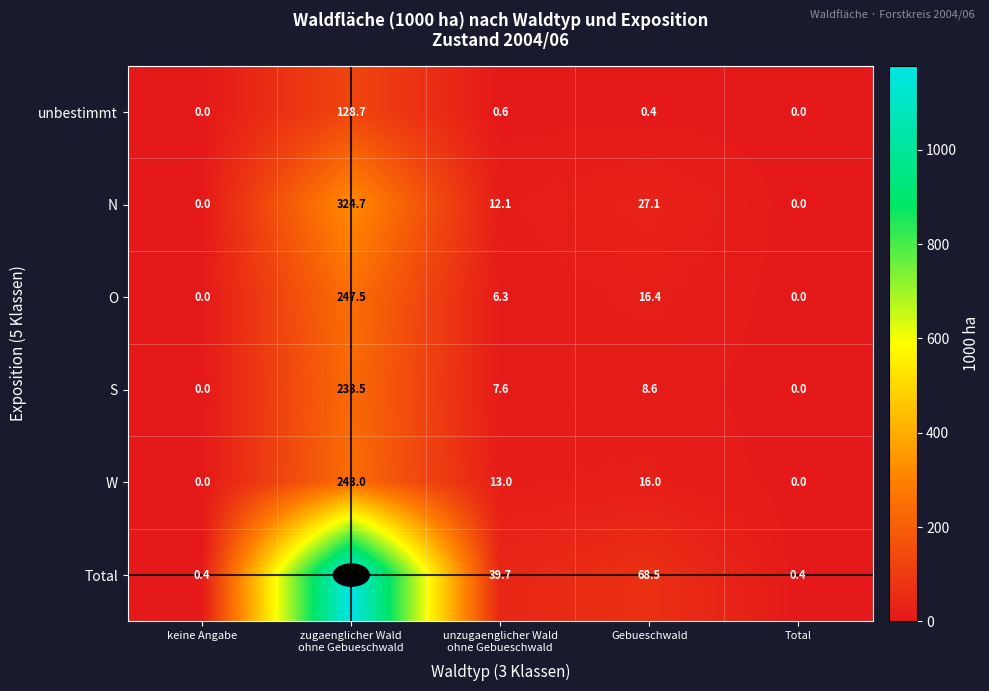

At which label is W closest to 121?

Gebueschwald